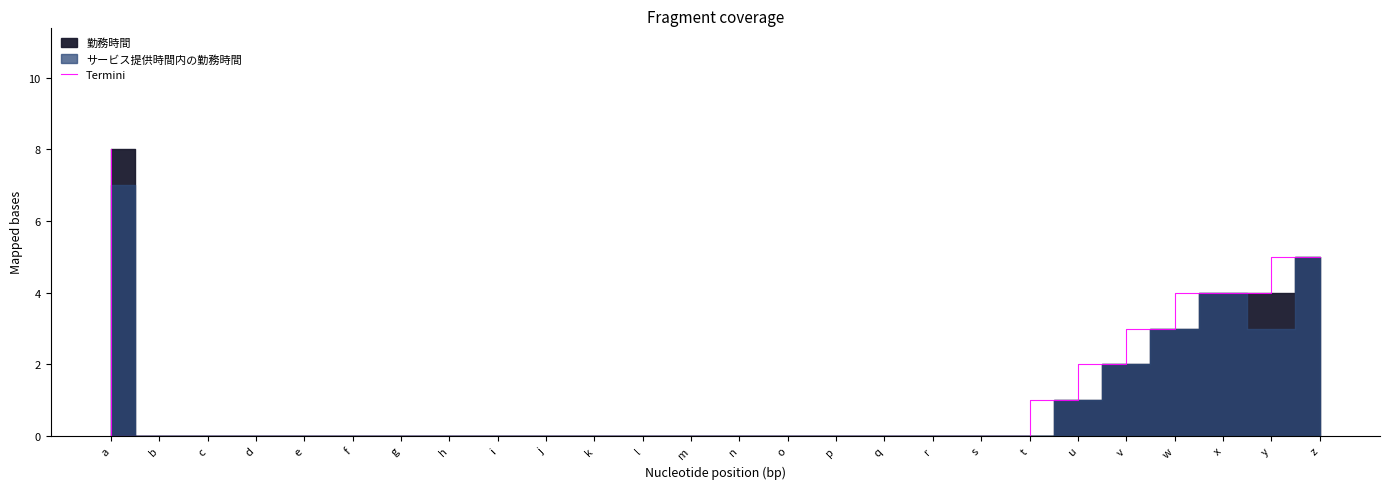

Does the chart have visible grid lines?

No